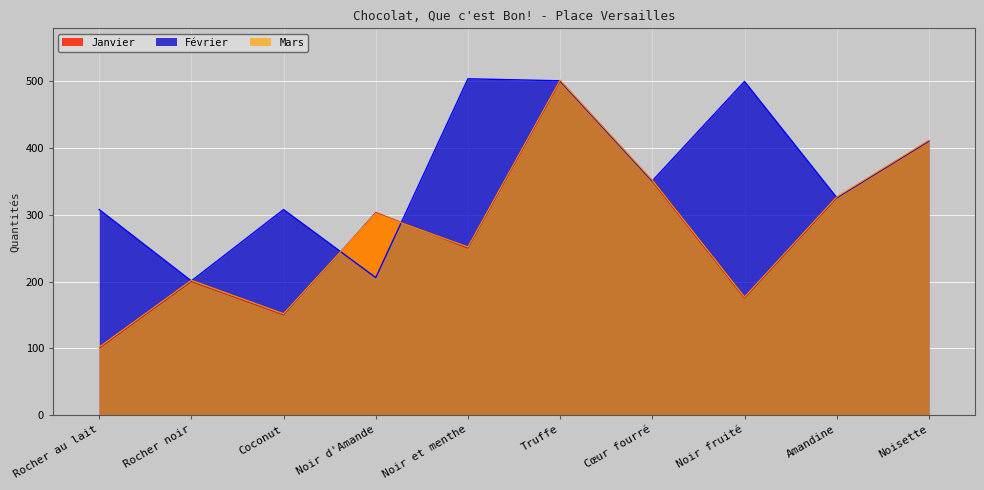

Where is the first local minimum for Février?

Rocher noir